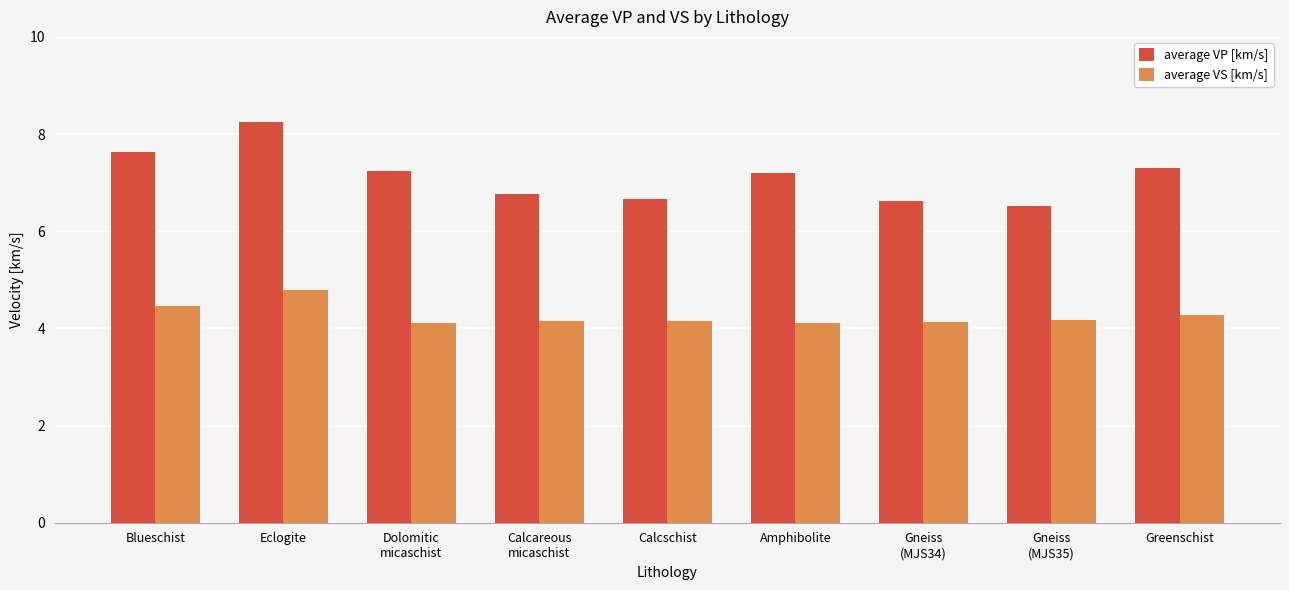

What is the minimum value shown in the chart?

4.1